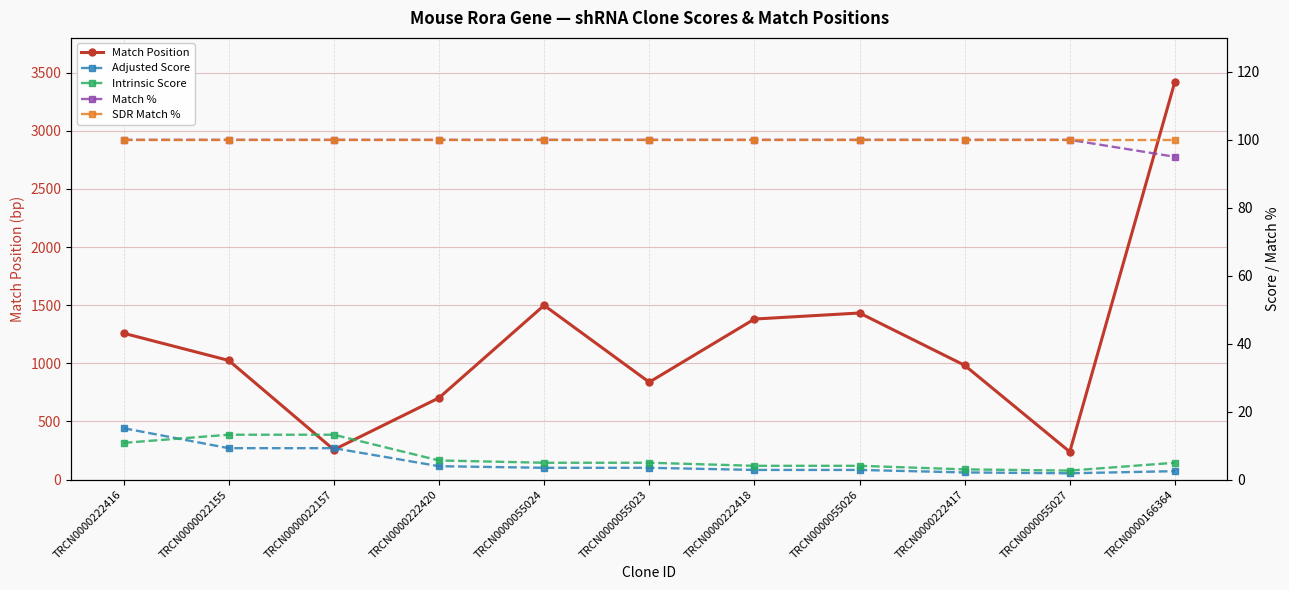

Which label corresponds to the largest value in the chart?

TRCN0000166364